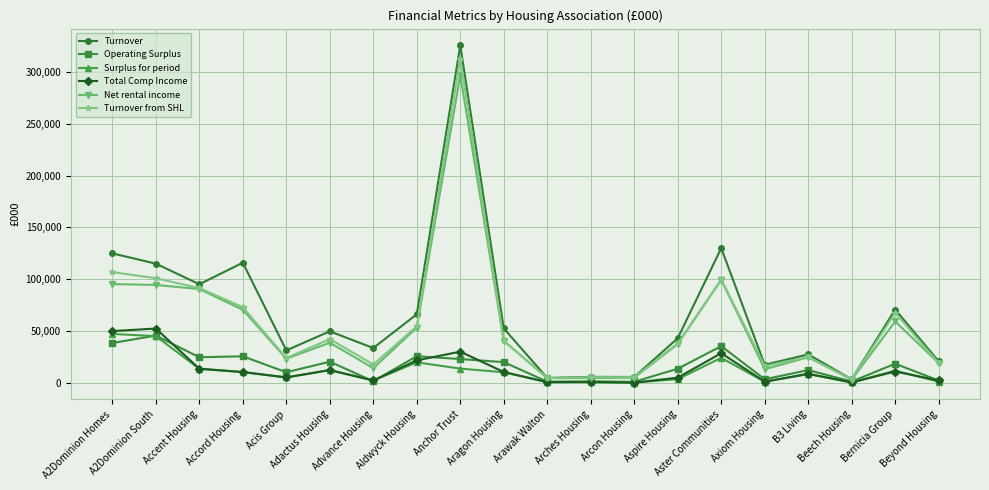

What is the maximum value for Operating Surplus?

45887